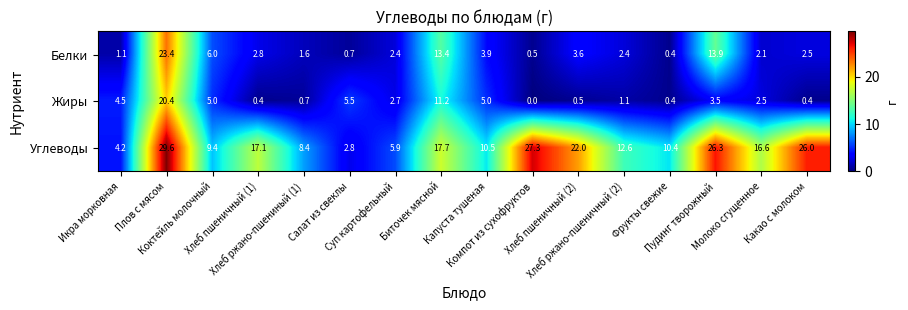

Between Фрукты свежие and Молоко сгущенное, which series saw the biggest shift?

Углеводы